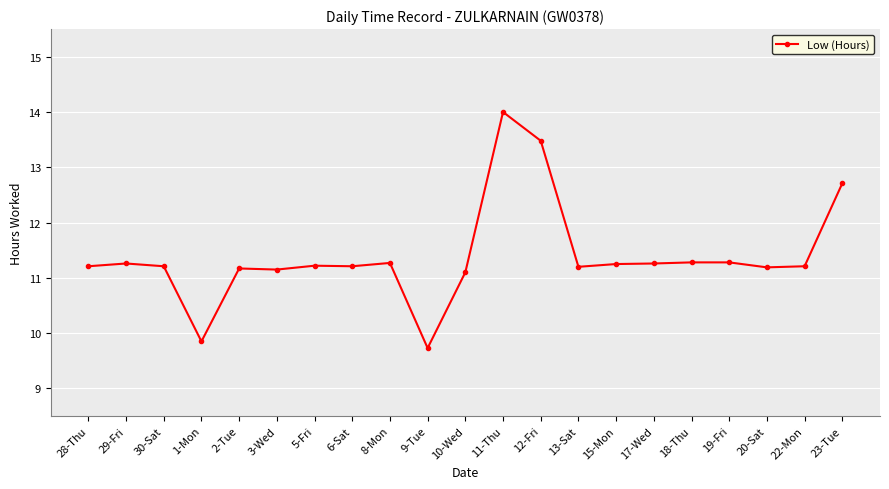

What is the average value?

11.4